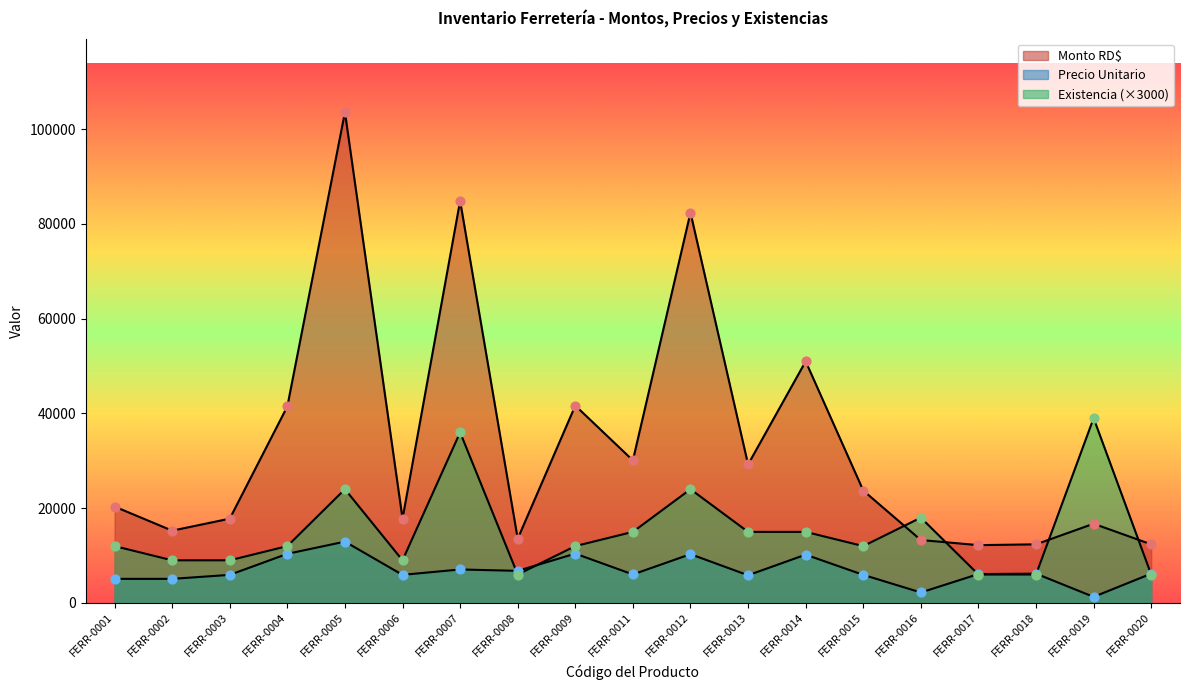

At how many categories does at least one series exceed 100196?

1